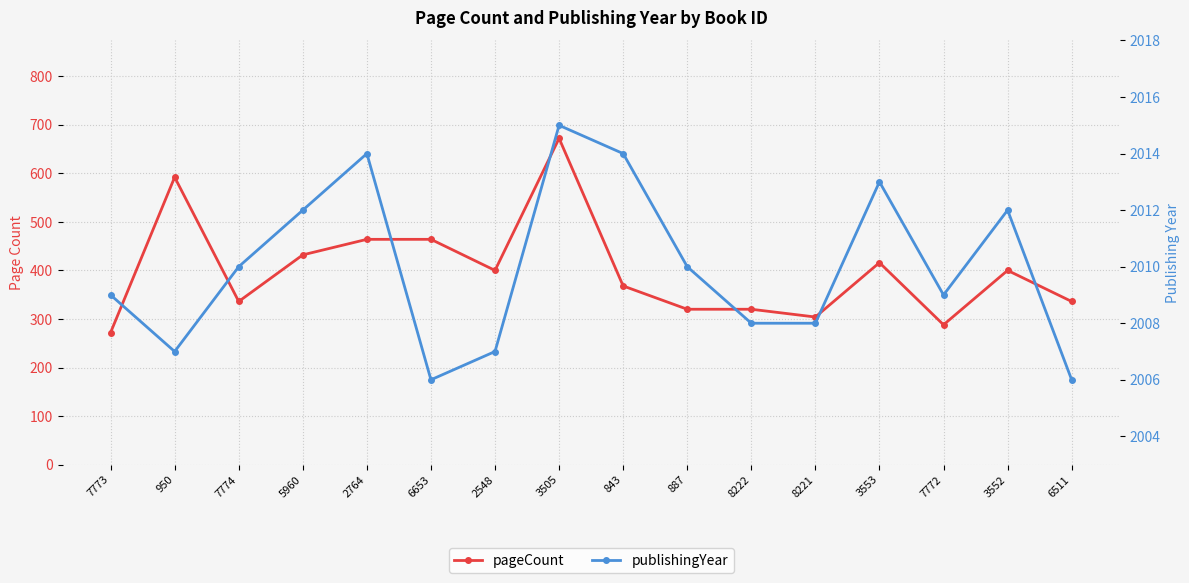

Read the pageCount value at 950.

592